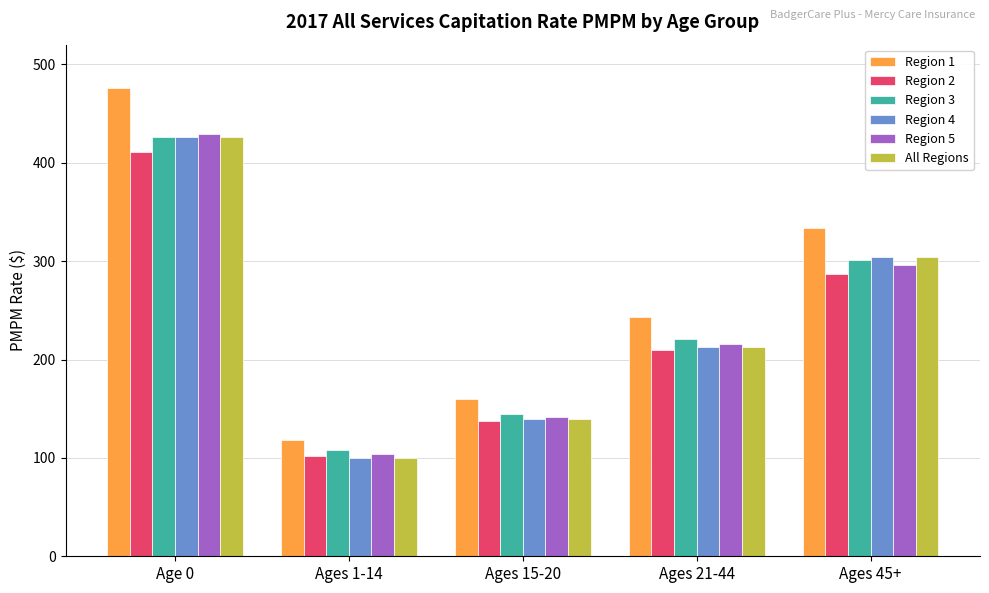

List the labels in order of Region 4 value, largest first.

Age 0, Ages 45+, Ages 21-44, Ages 15-20, Ages 1-14